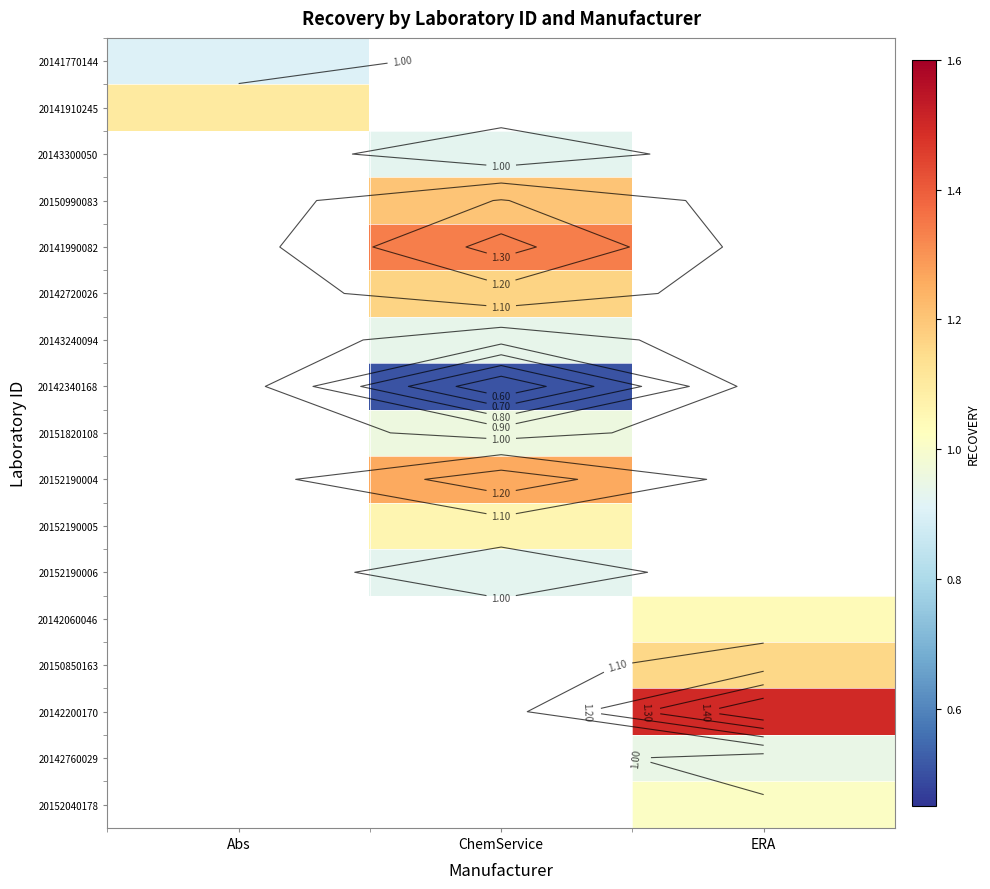

Is the value of 20152190006 at ERA greater than the value of 20143240094 at Abs?

No